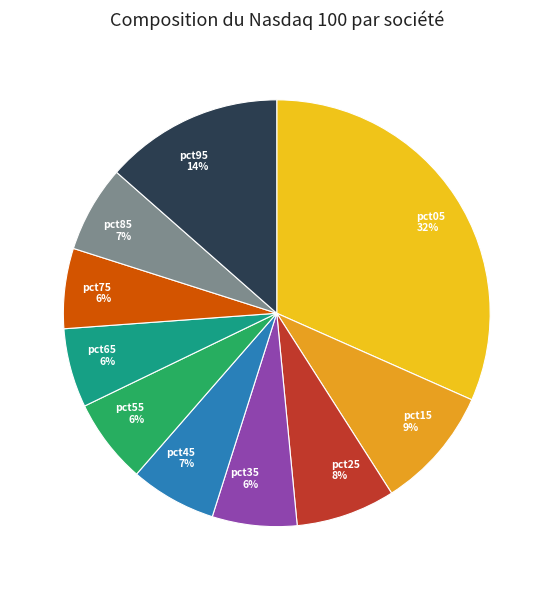

Does any single category account for the majority?

No